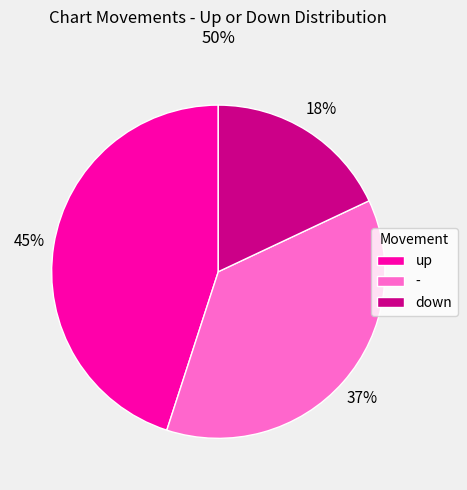

Does any single category account for the majority?

No